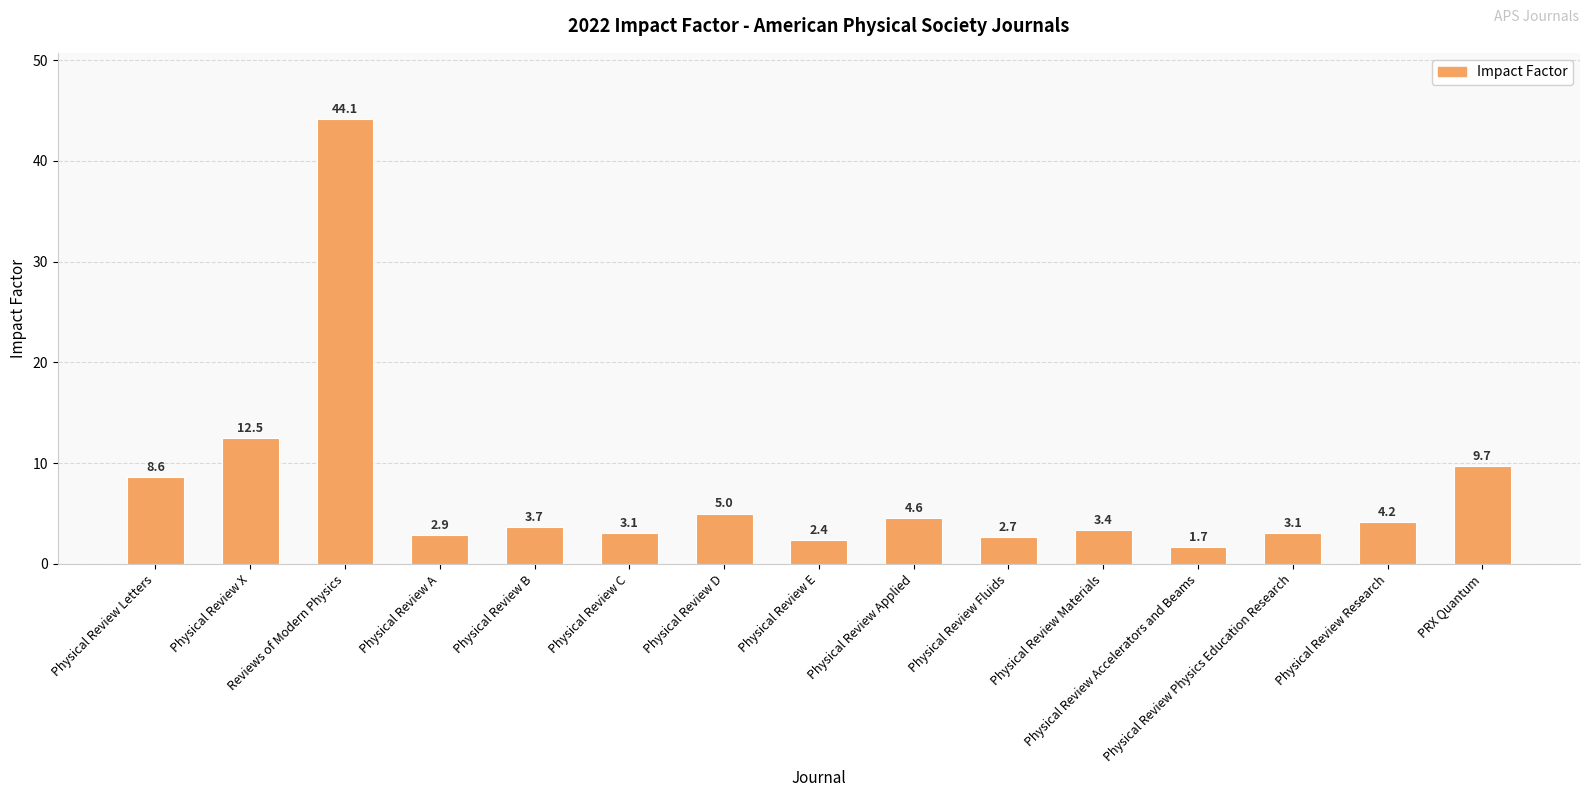

True or false: the data shows 7.3 at Physical Review Applied.

False